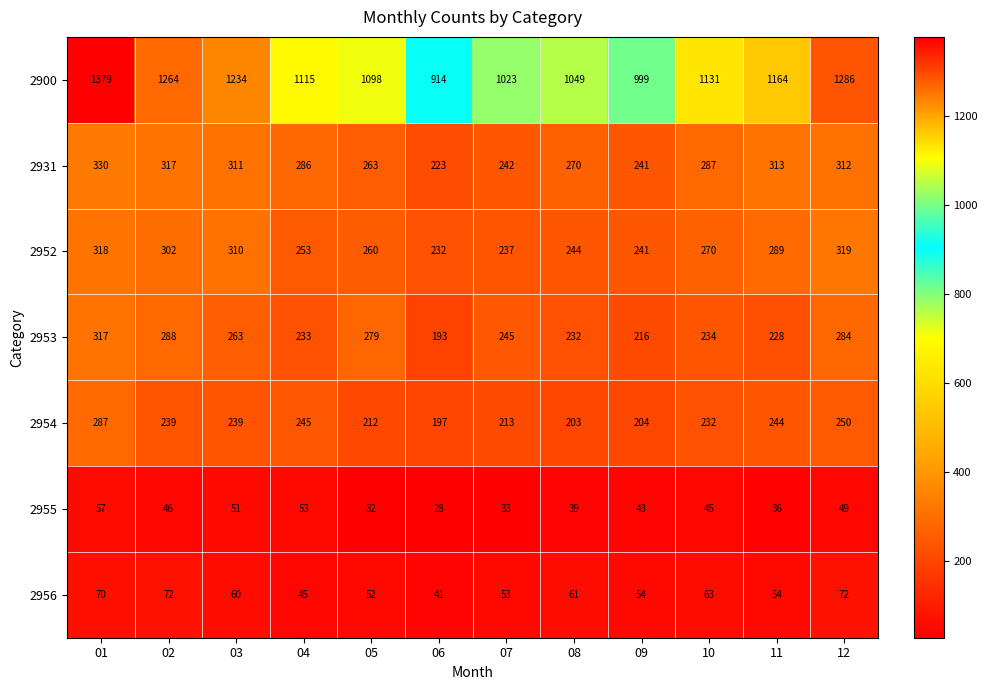

At which category does the chart reach its peak across all series?

01